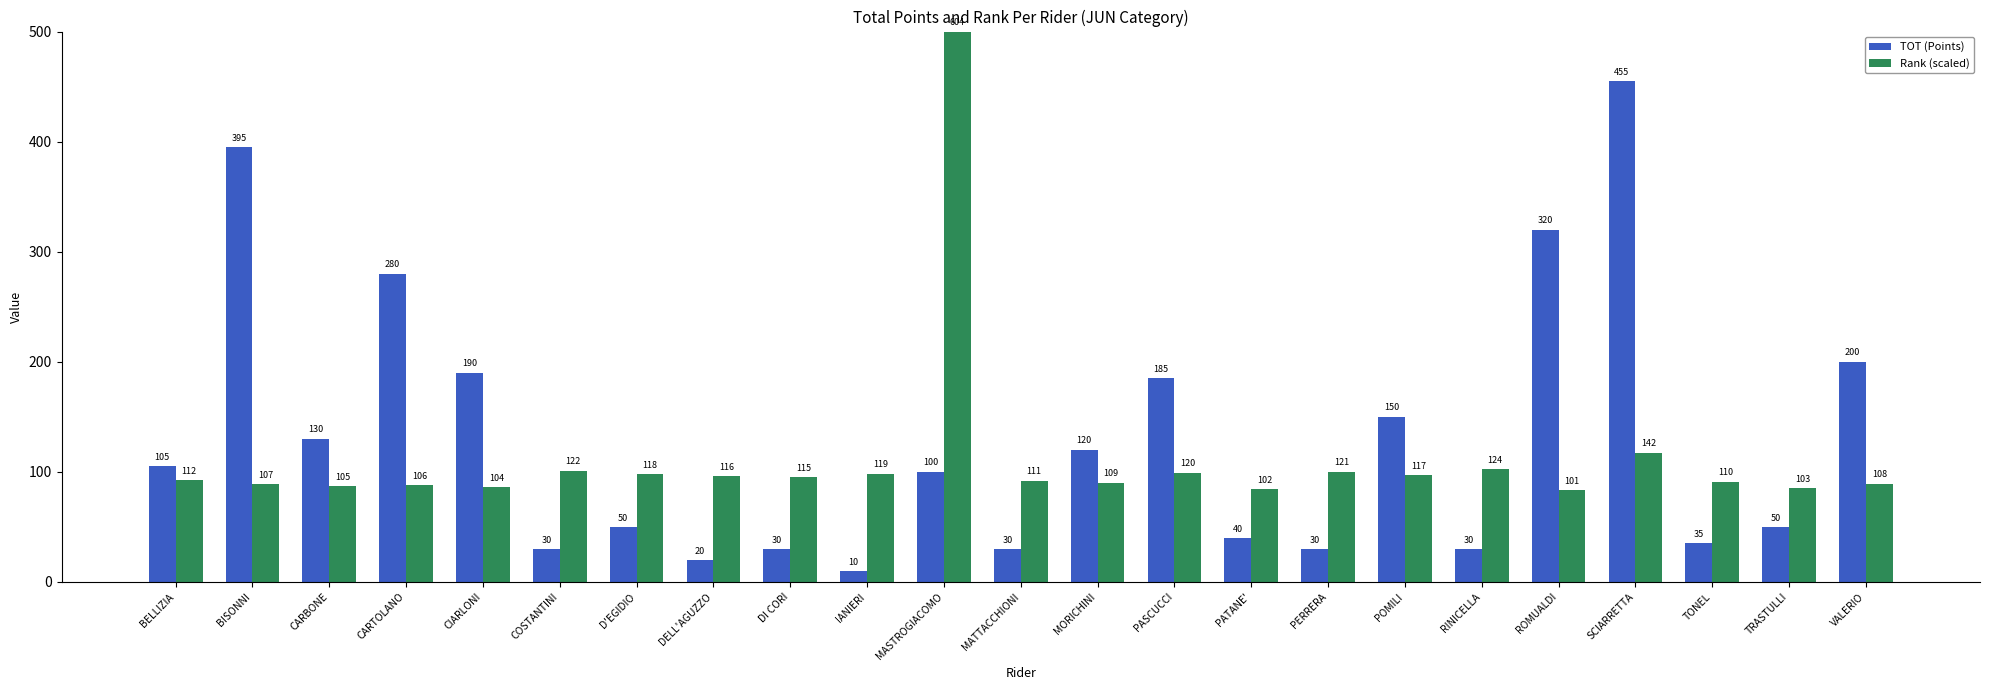

The value of TOT (Points) at TONEL is 35.0. True or false?

True